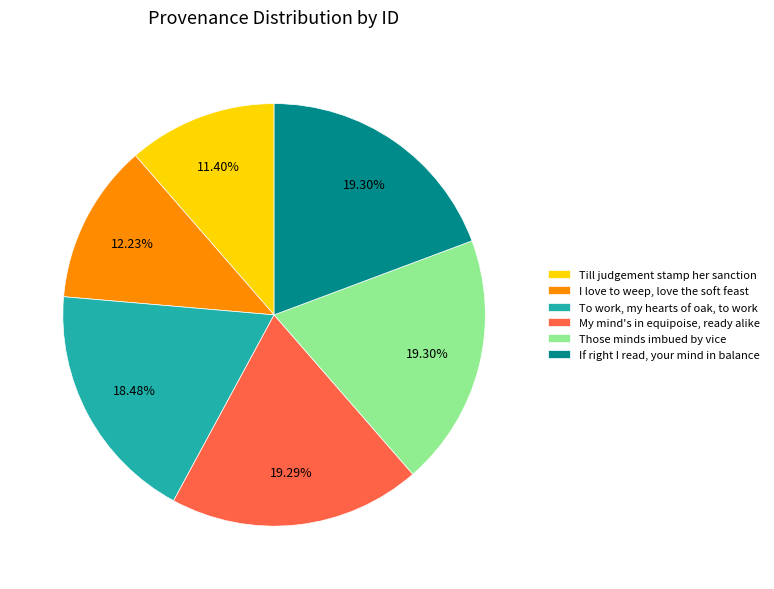

Combined, do Till judgement stamp her sanction and My mind's in equipoise, ready alike account for over 50%?

No